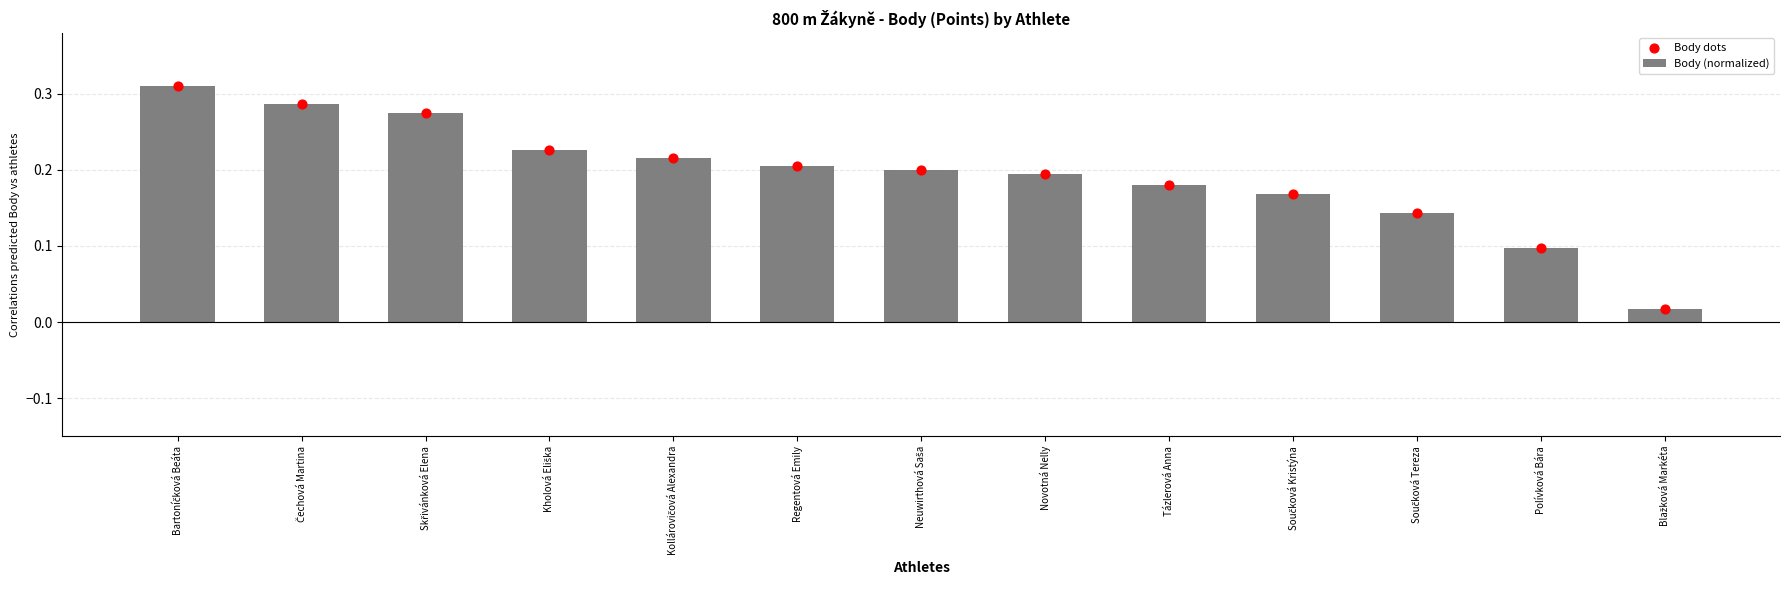

Which series reaches the maximum Y coordinate?

Body (normalized)